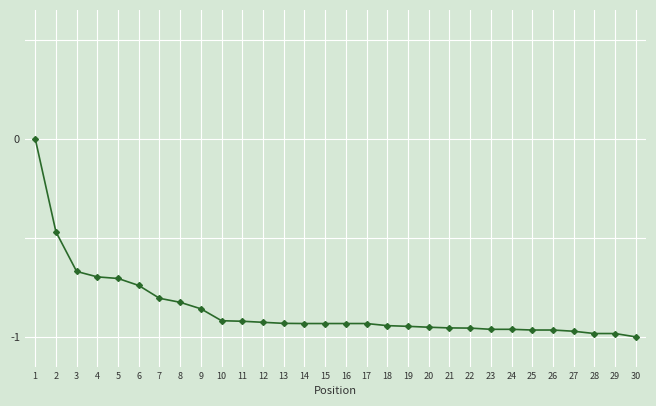

Between 24 and 8, which is larger?

8